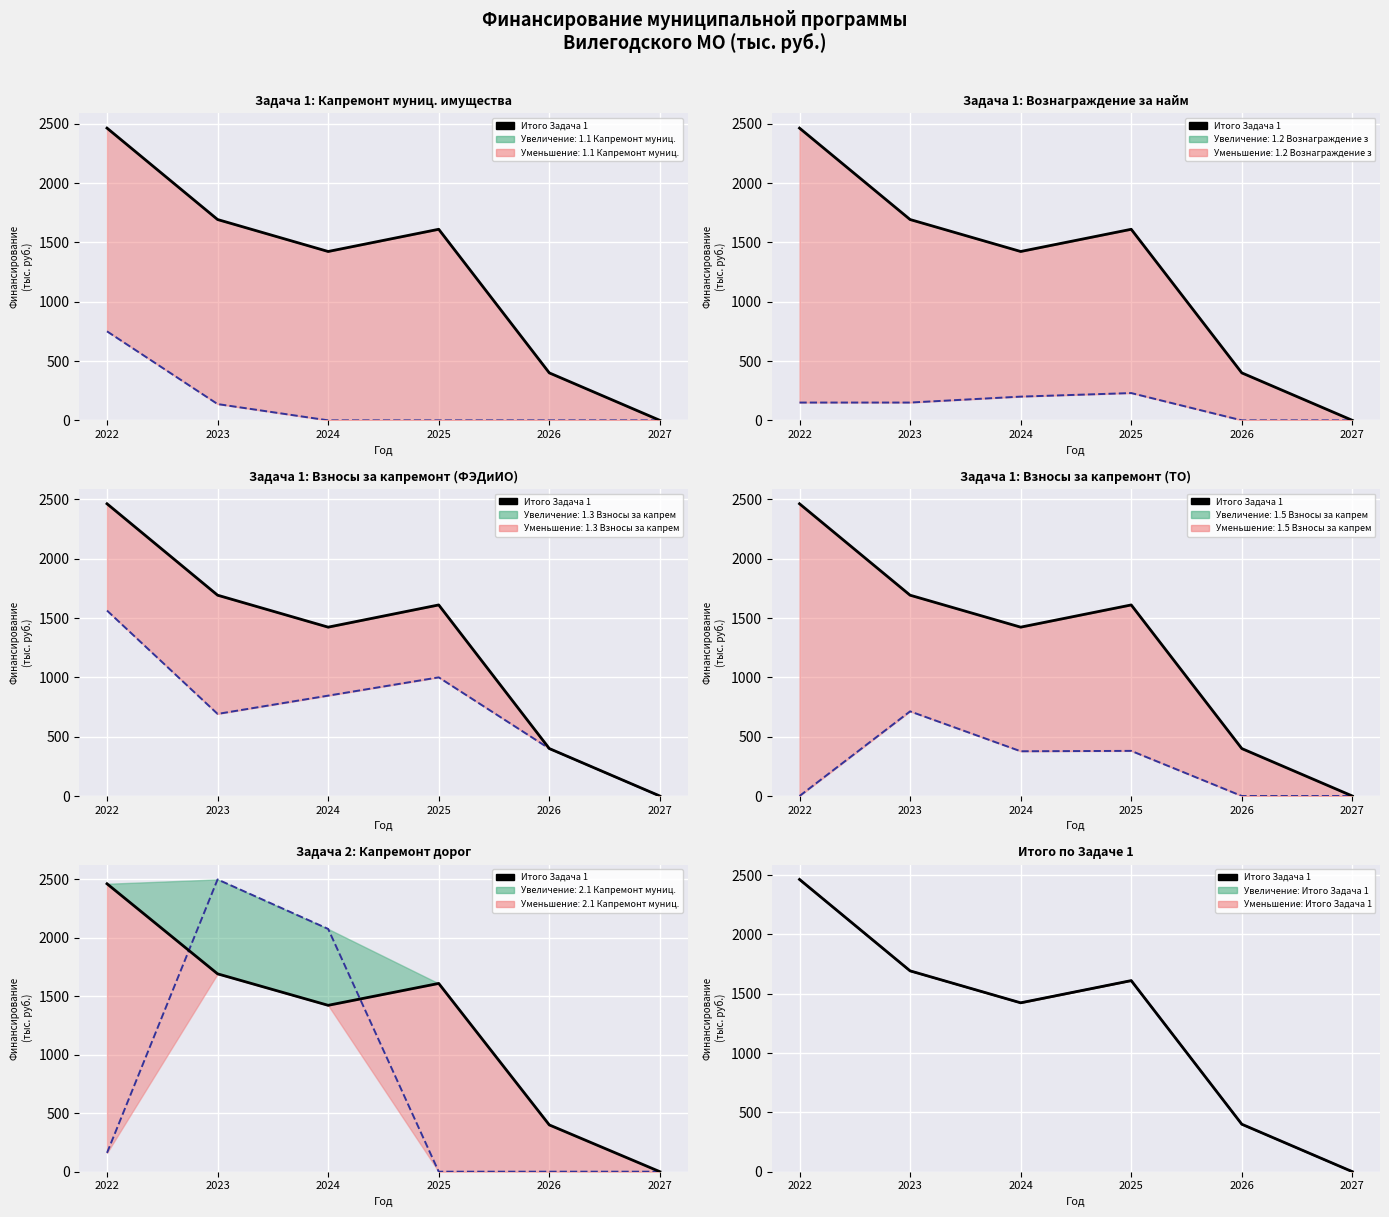

Between 2022 and 2024, which is larger?

2022